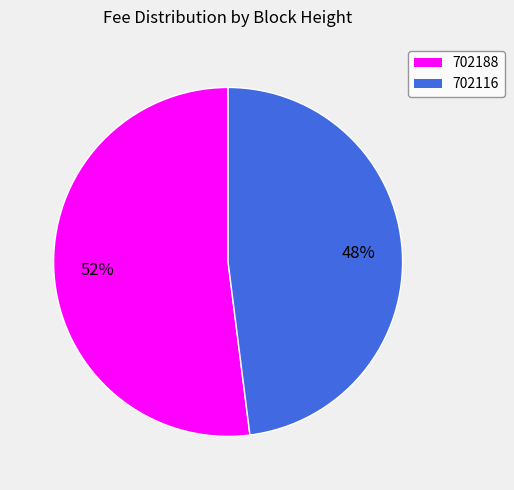

How many slices are in this pie chart?

2